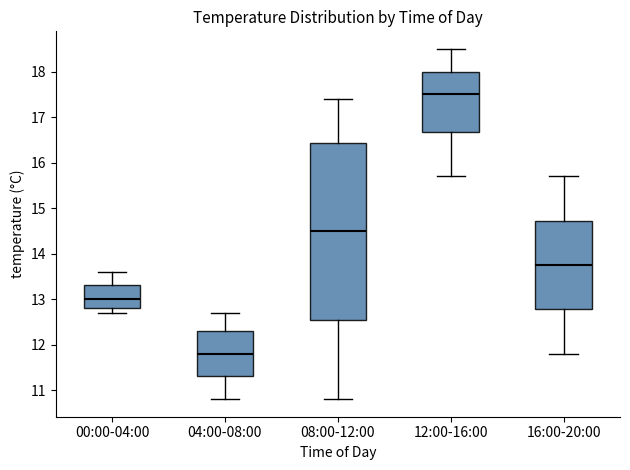

Which box's median line is the highest?

12:00-16:00